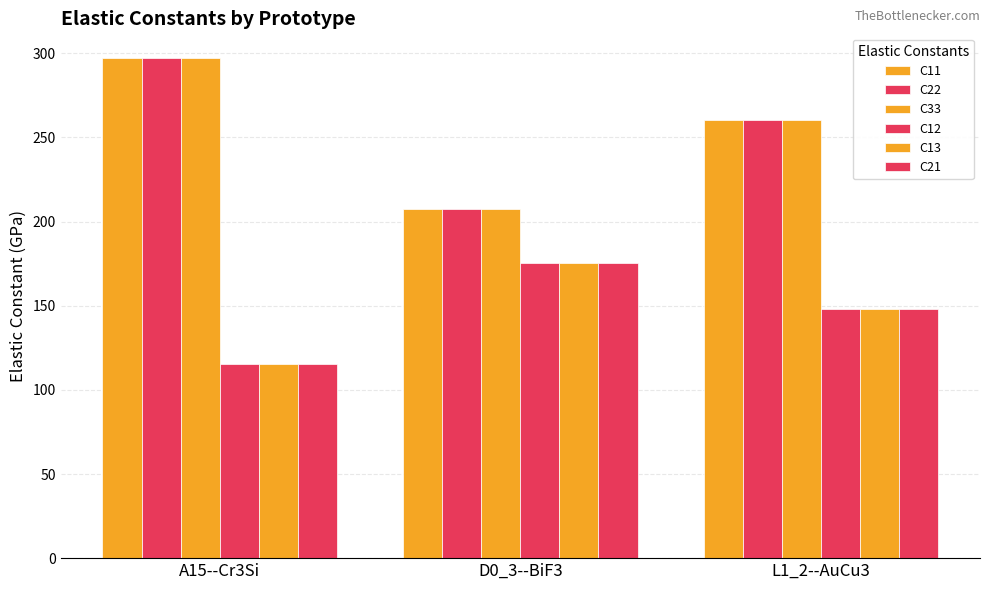

What is the difference between the highest and lowest values at A15--Cr3Si?

181.6